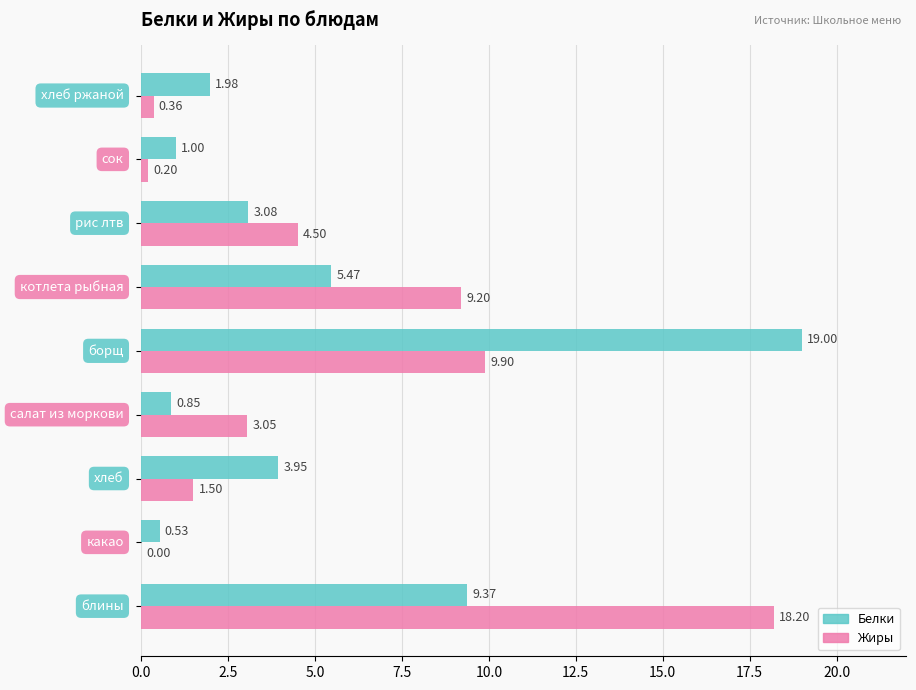

What is the sum of all Жиры values?

46.9